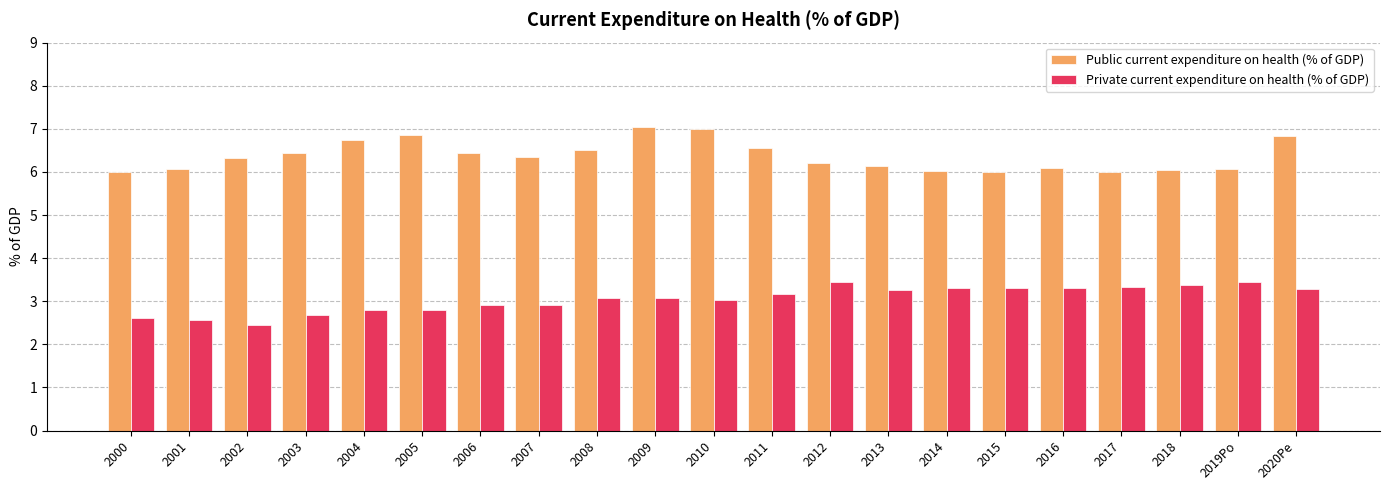

What value does the Public current expenditure on health (% of GDP) series have at 2001?

6.1